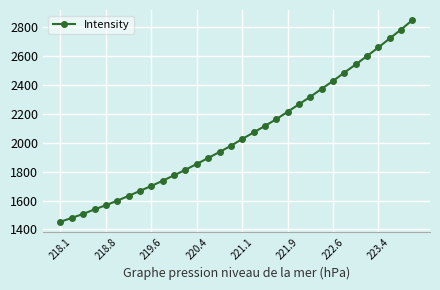

True or false: there are more than 2 points higher than both neighbors.

False